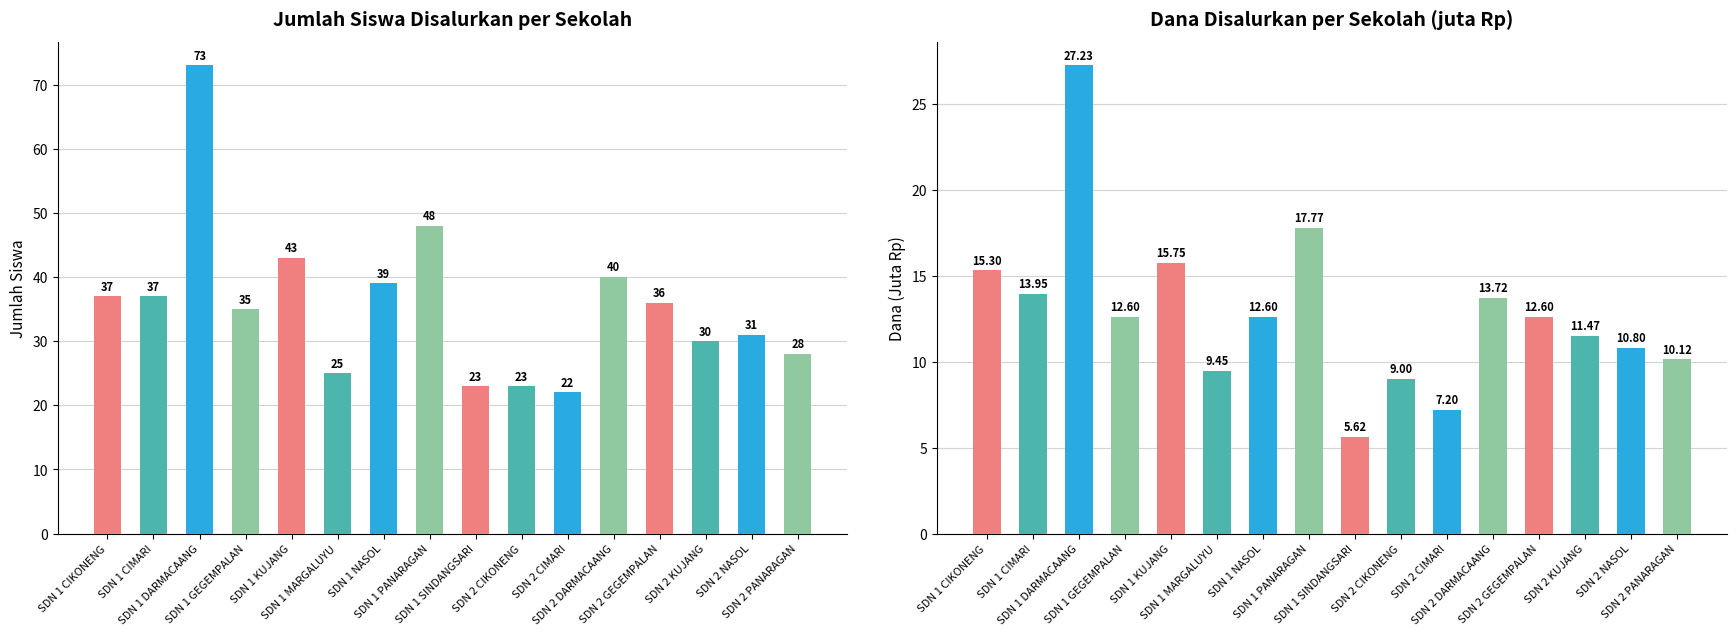

Which label corresponds to the smallest value in the chart?

SDN 1 SINDANGSARI